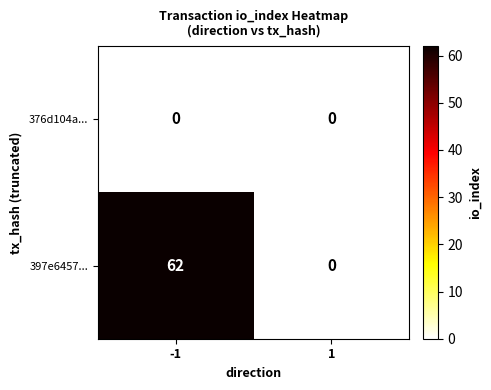

What is the difference between the maximum and minimum values in the 397e6457... series?

62